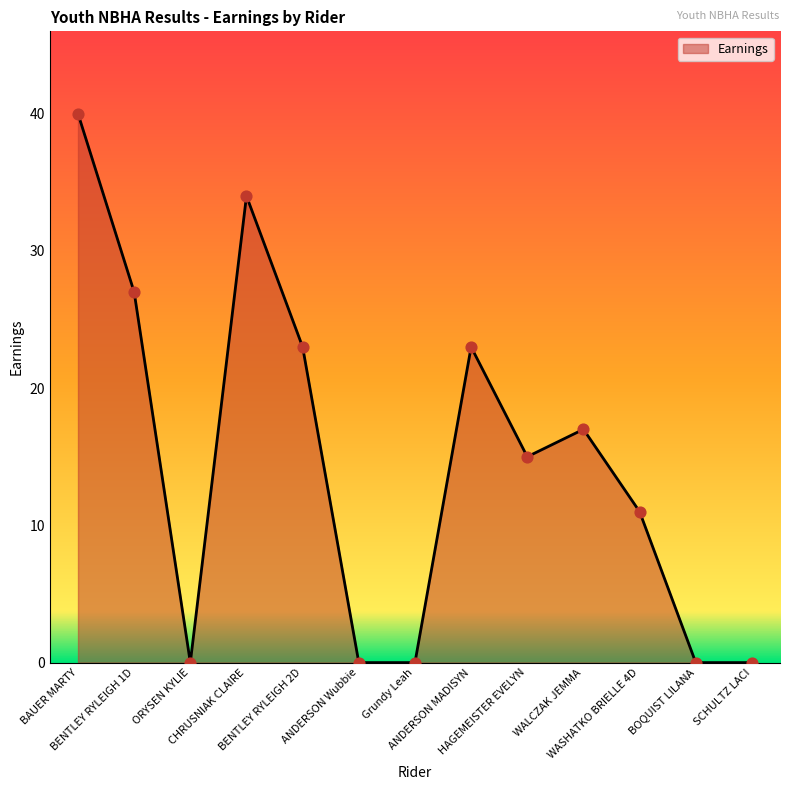

What is the change in value from BENTLEY RYLEIGH 1D to WALCZAK JEMMA?

-10